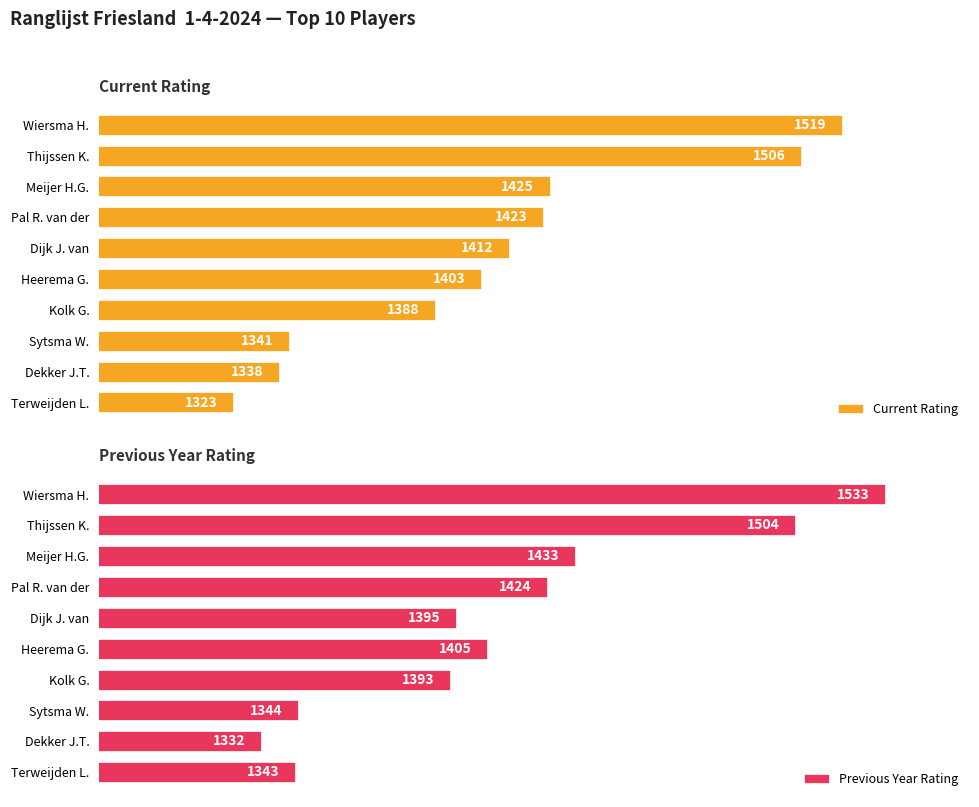

At which label does Current Rating reach its minimum?

Terweijden L.